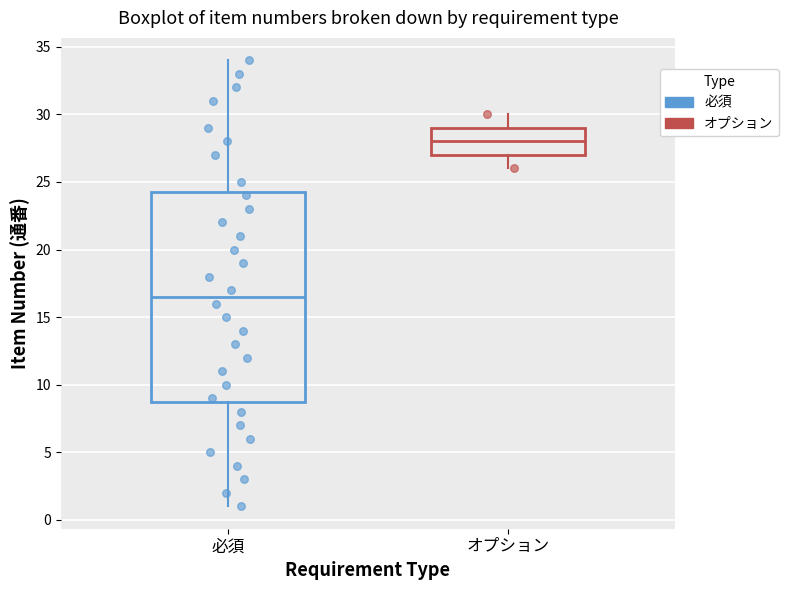

Which box is the tallest, from its lower edge to its upper edge?

必須